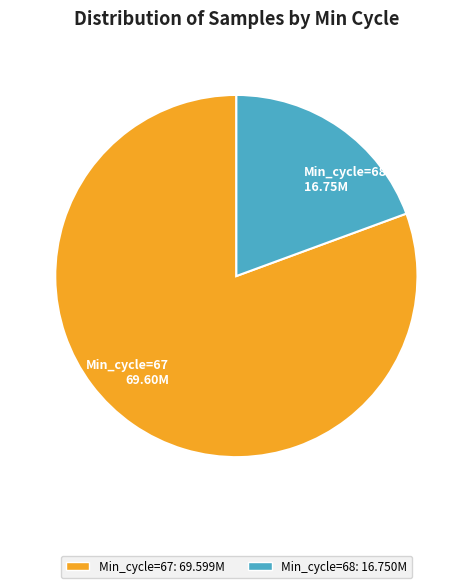

Is it true that Min_cycle=67 is 81% of the pie?

True